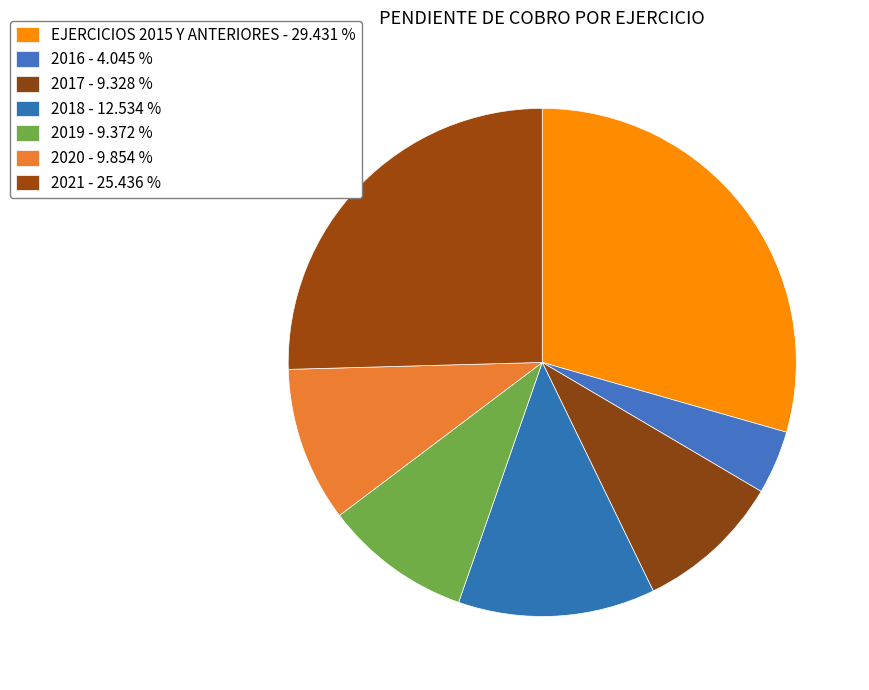

Count the number of slices in the pie.

7